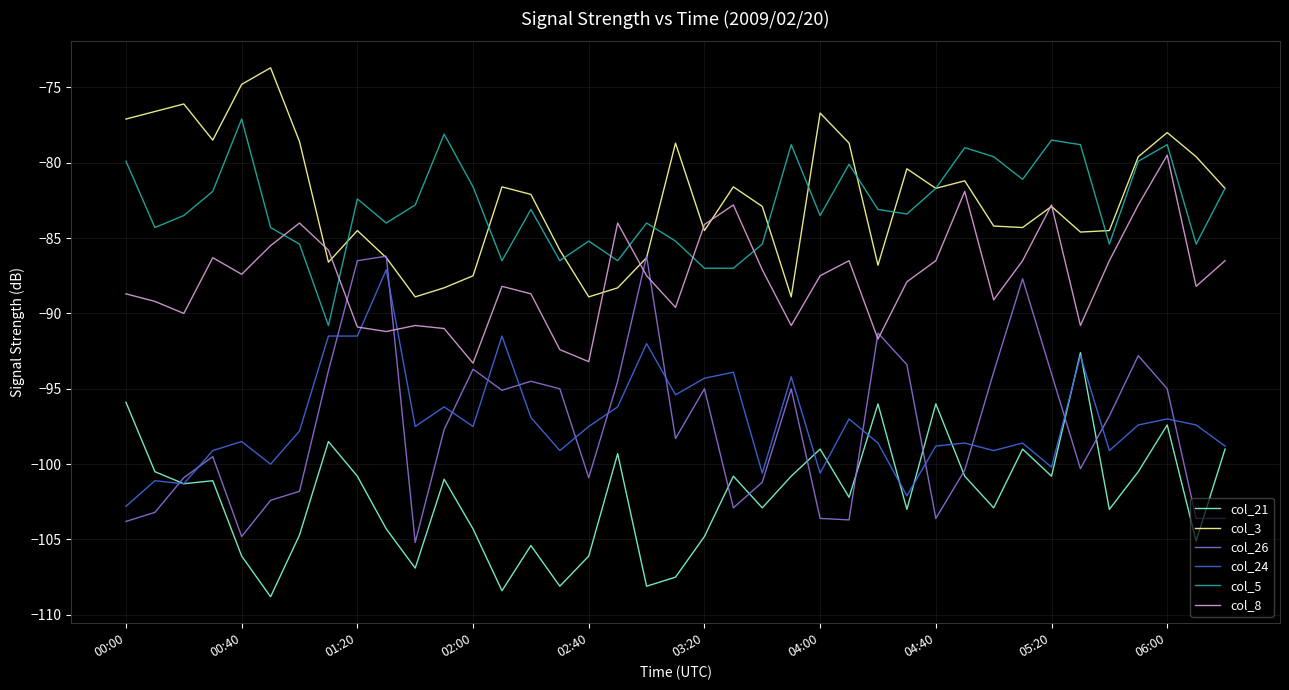

What is the highest value of the col_5 series?

-77.1